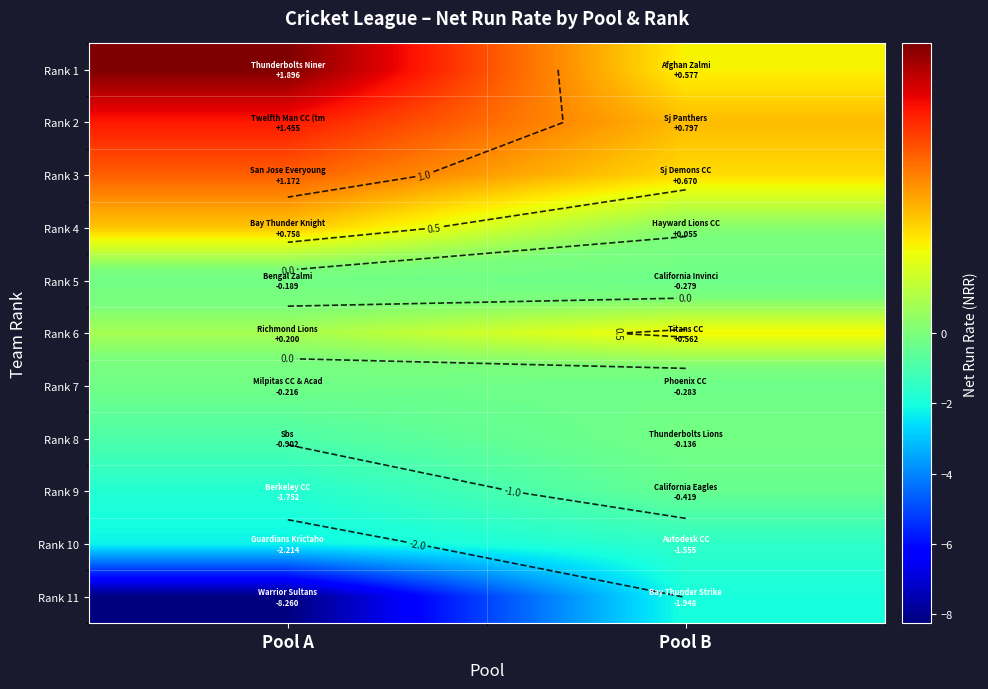

What is the difference between the highest and lowest values at Pool B?

2.7